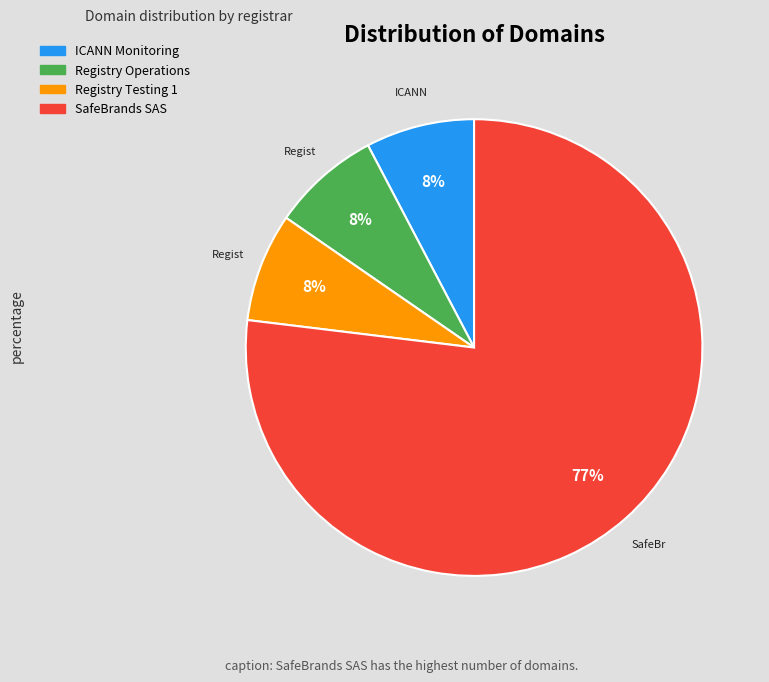

The ICANN Monitoring slice represents 8% of the pie. True or false?

True